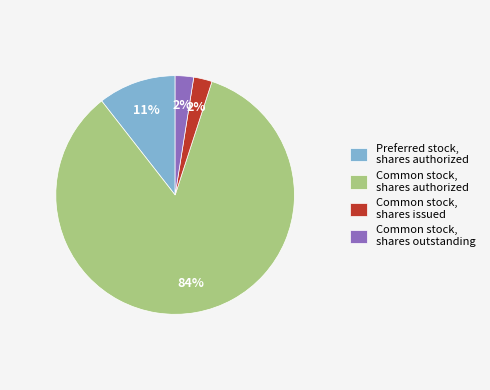

Do Common stock, shares authorized and Common stock, shares outstanding together represent more than half of the pie?

Yes